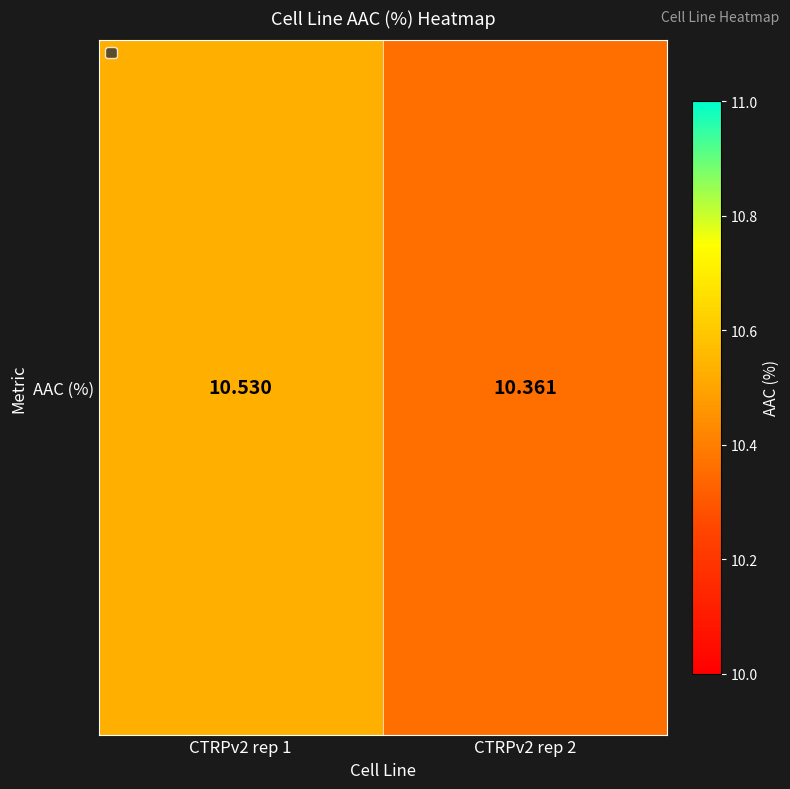

What is the average value?

10.4